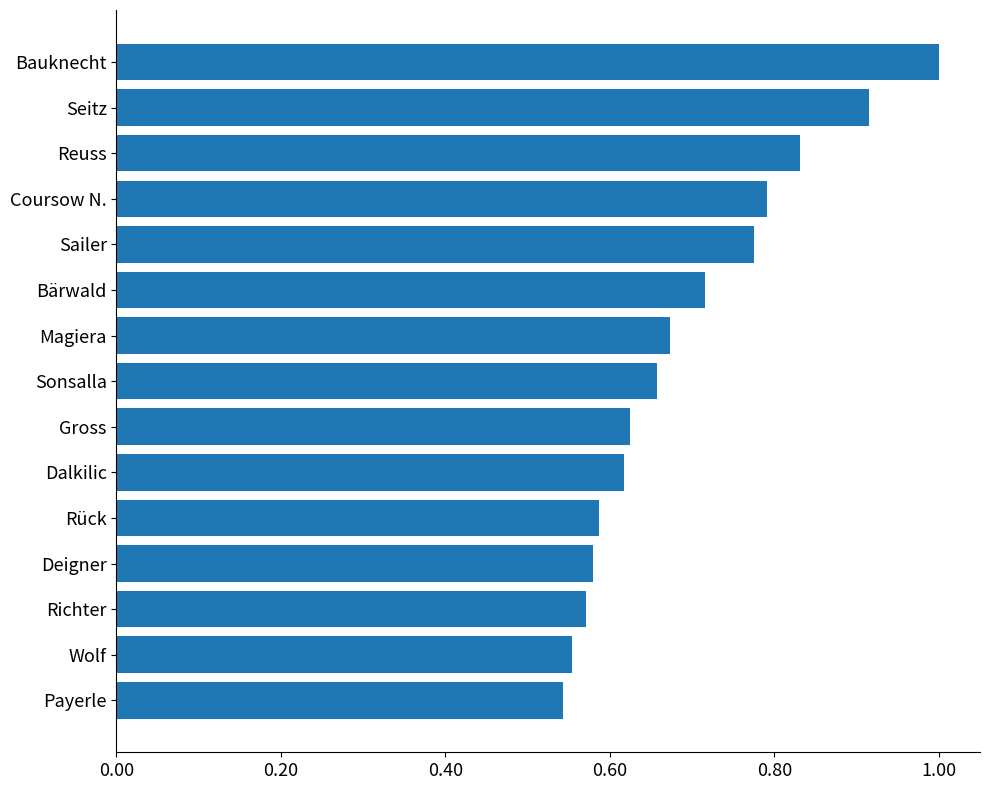

What is the sum of the values at Wolf and Reuss?

1.4